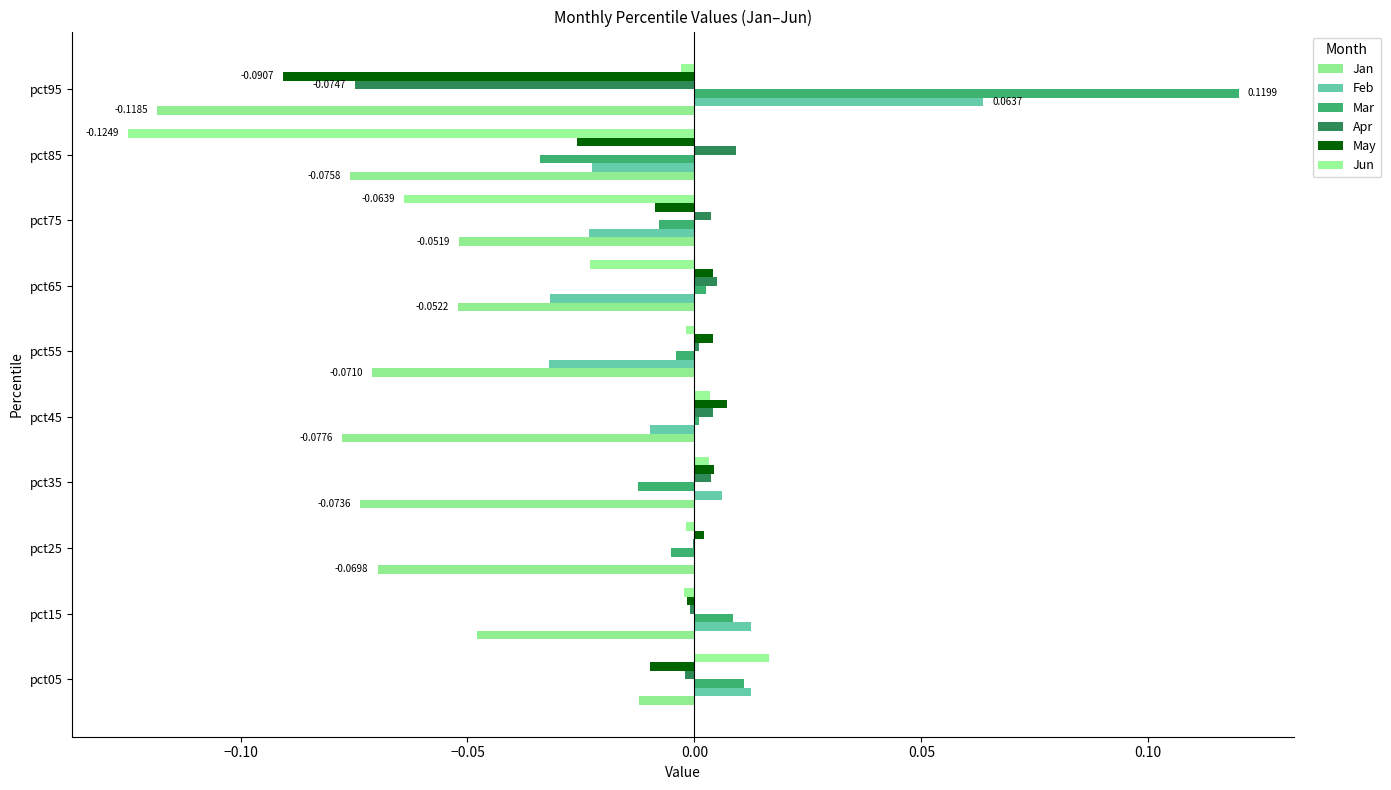

How many data points does each series have?

10